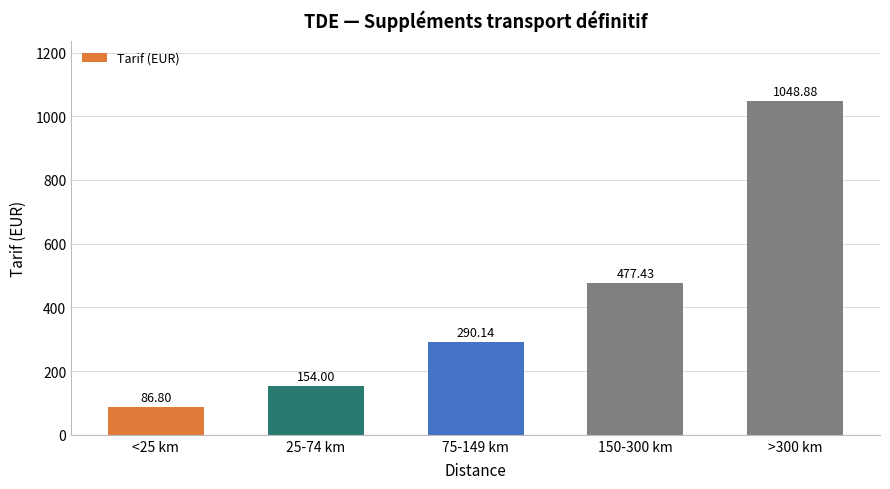

Does the chart contain any negative values?

No